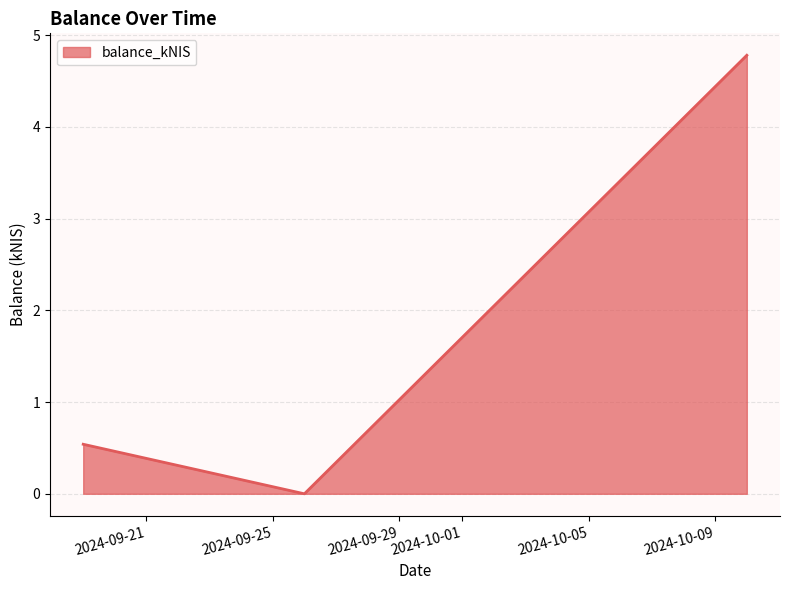

What is the greatest value displayed?

4.8